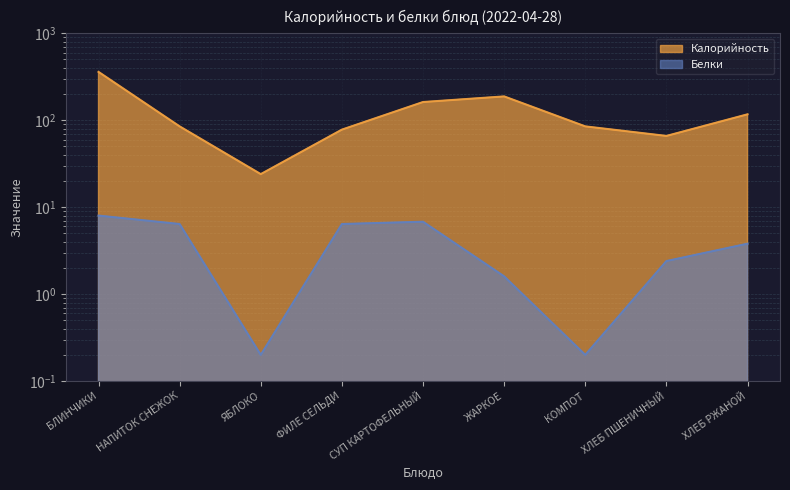

What is the average value of the Калорийность series?

129.4